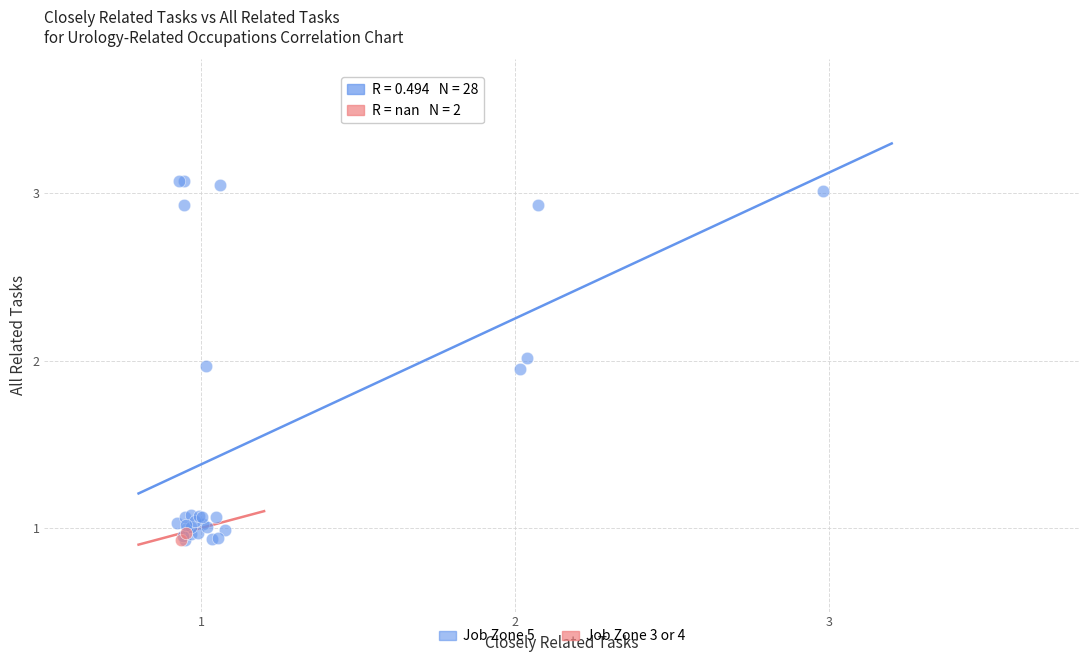

What are all the series names shown in the legend?

Job Zone 5, Job Zone 3 or 4